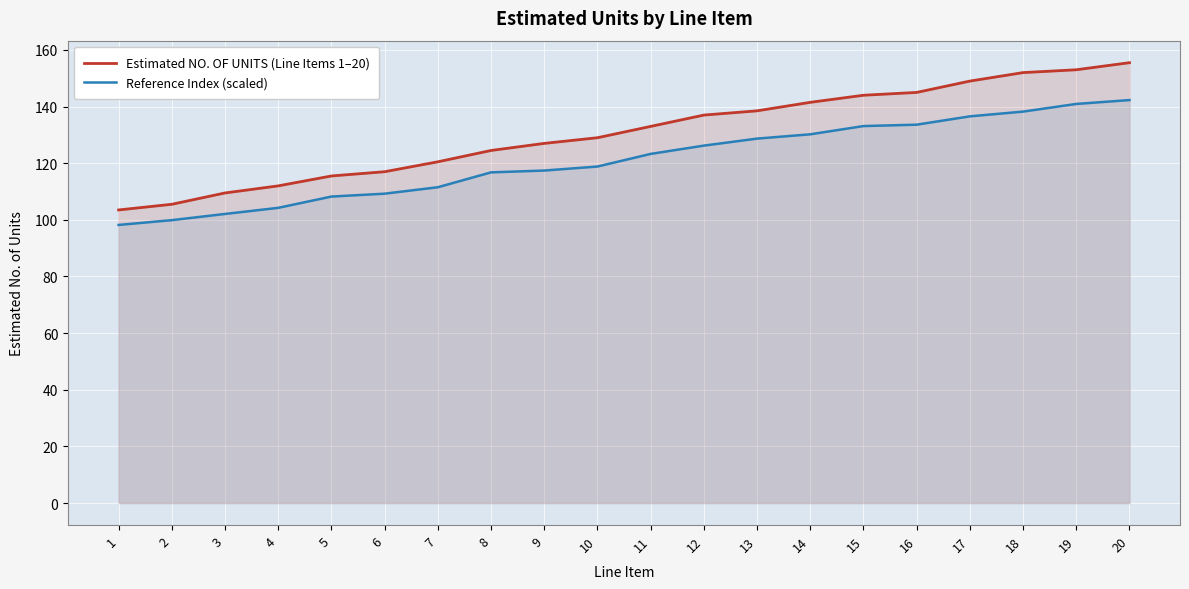

The value of Reference Index (scaled) at 10 is 181.1. True or false?

False